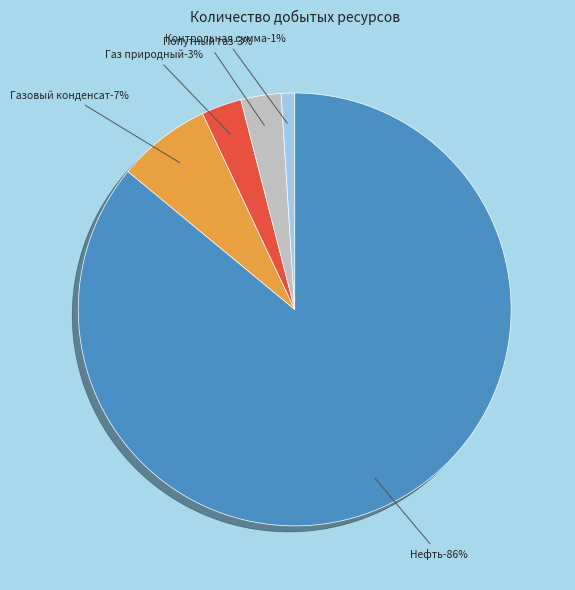

Is there a majority slice in this chart?

Yes